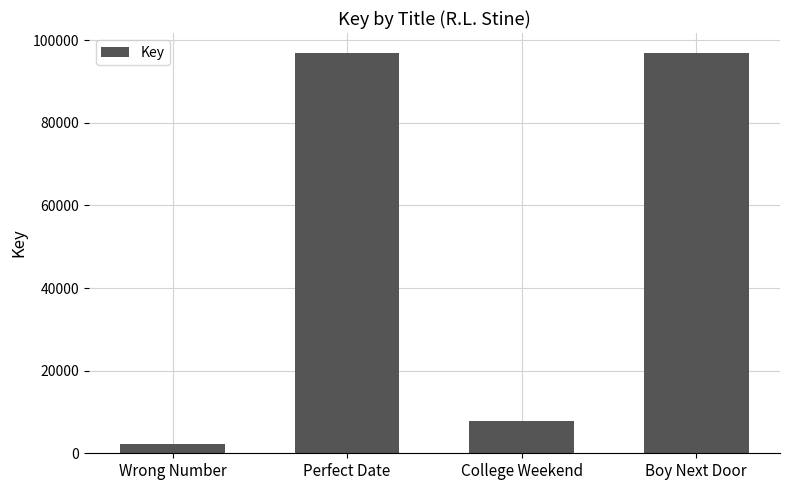

At which label is the value closest to 49561?

College Weekend